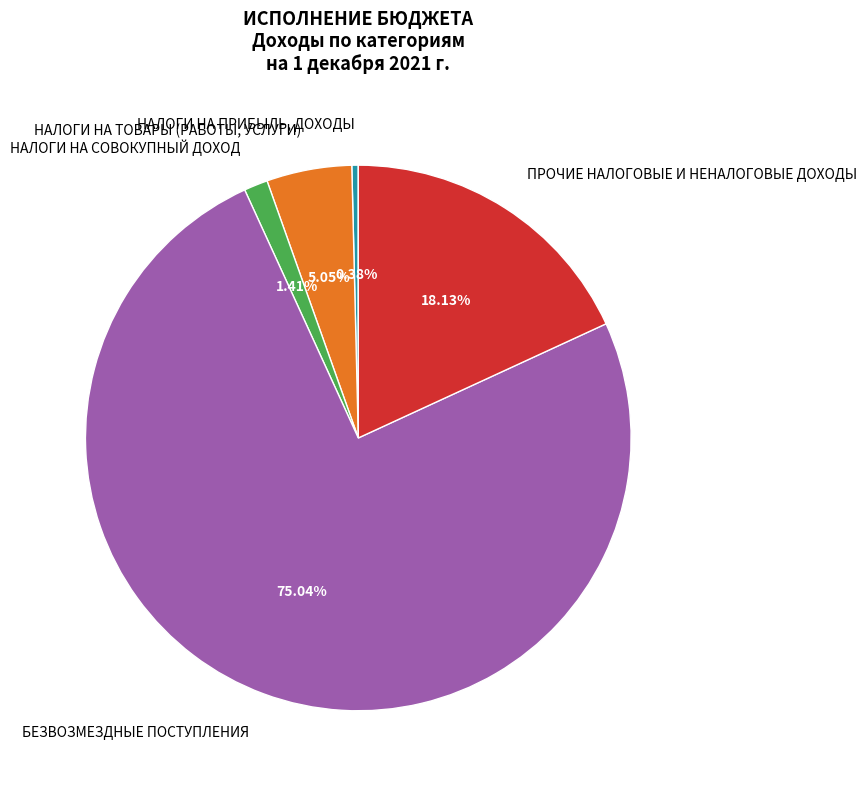

Which has a higher value, НАЛОГИ НА ТОВАРЫ (РАБОТЫ, УСЛУГИ) or БЕЗВОЗМЕЗДНЫЕ ПОСТУПЛЕНИЯ?

БЕЗВОЗМЕЗДНЫЕ ПОСТУПЛЕНИЯ